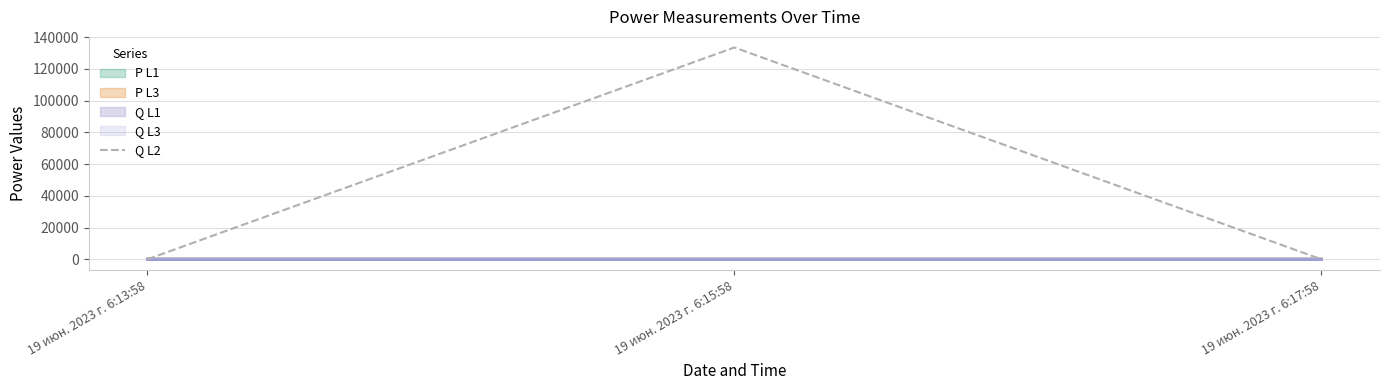

Which series has the widest spread of values?

Q L2